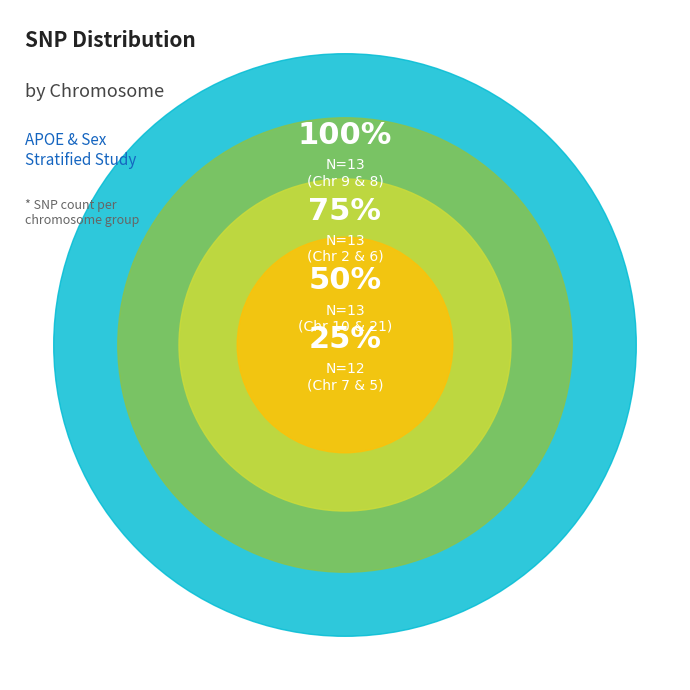

What is the largest slice in the pie chart?

Chr 9